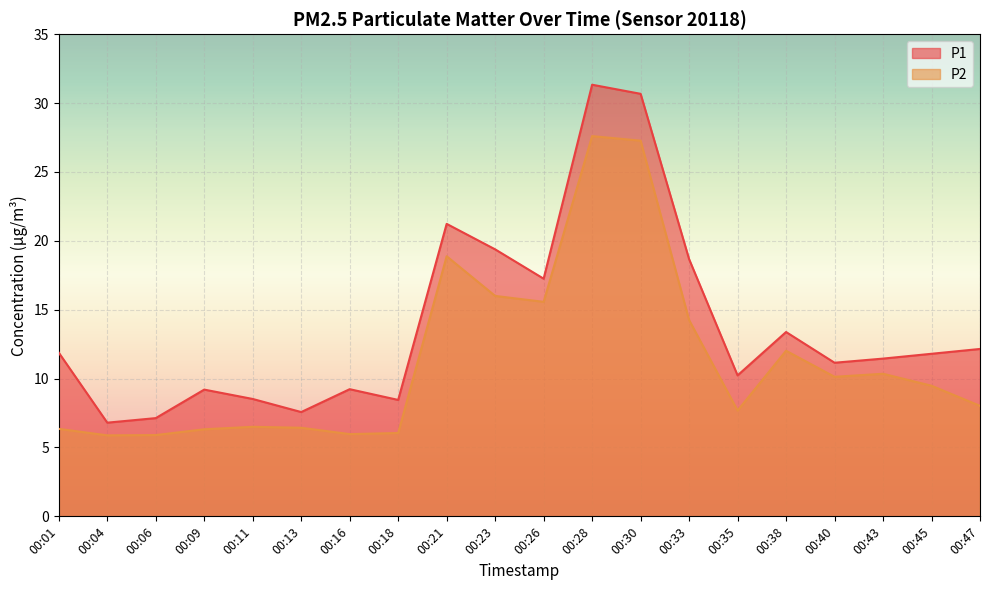

How many data points does each series have?

20